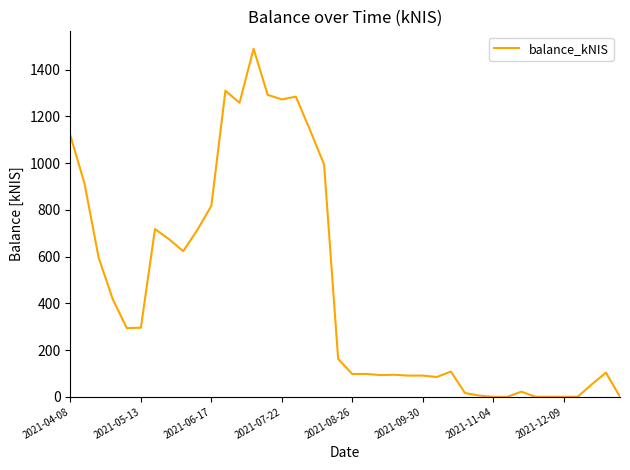

Is this an area chart (filled region under the line)?

No